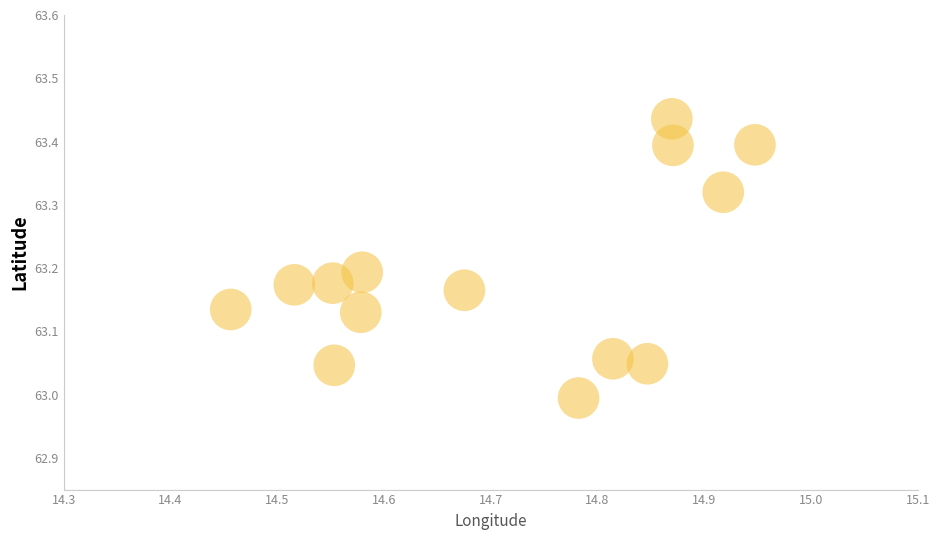

What is the range of X values (max minus min)?

0.5